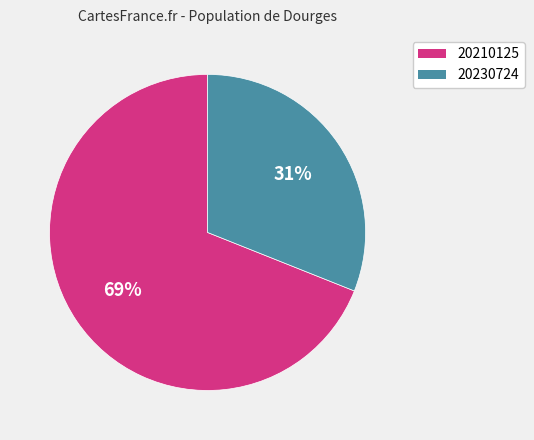

How many segments does this pie chart have?

2